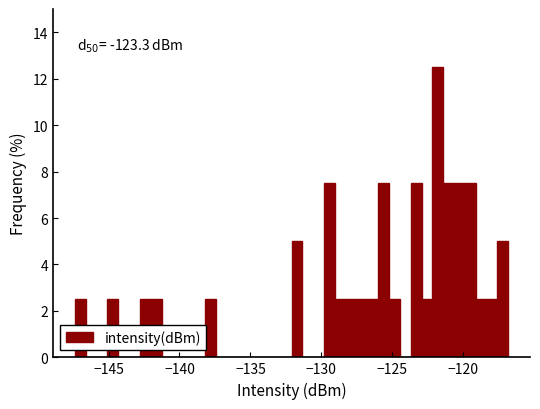

Read against the x-axis, roughly where is the centre of the tallest bar?

-122.0